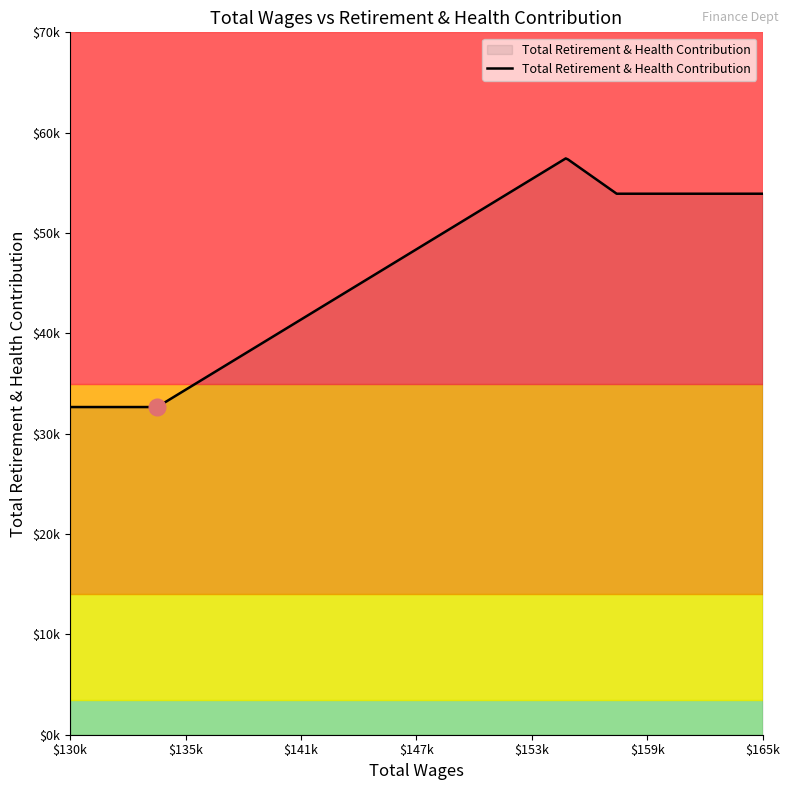

What is the value of the 3rd point from the left?

32657